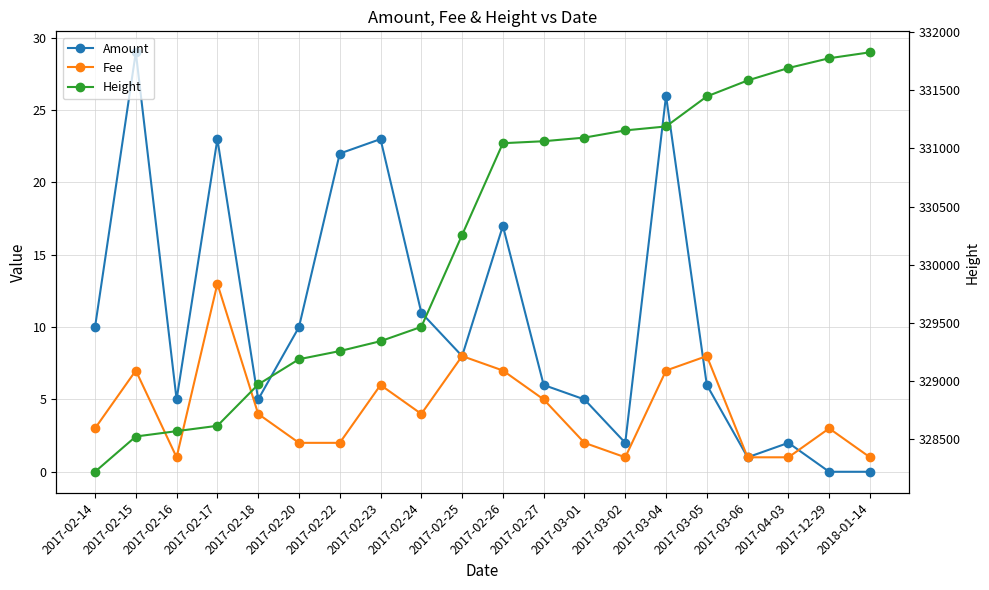

Where is Amount nearest to the value 14?

2017-02-24